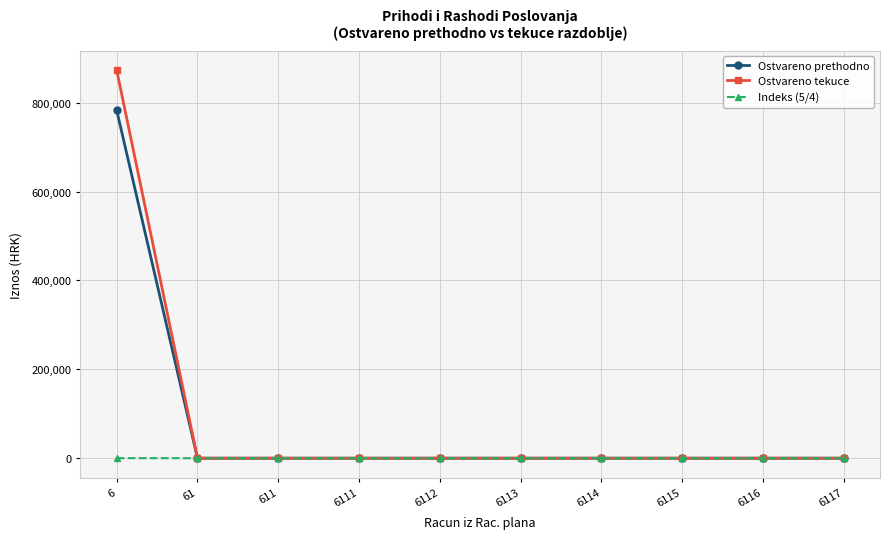

How many lines are shown in the chart?

3